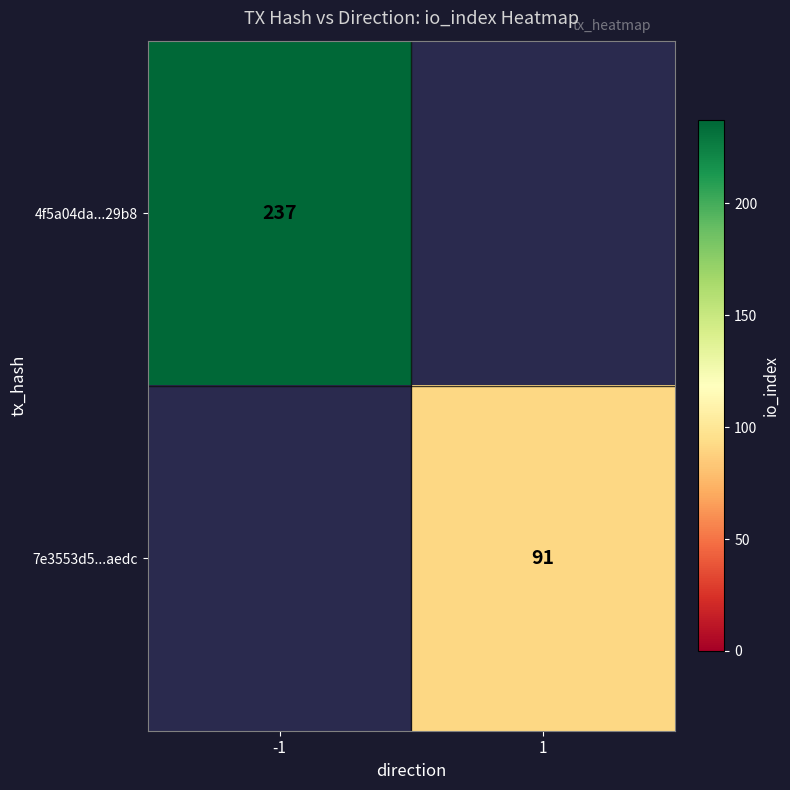

Is it true that 7e3553d5...aedc equals 91 at 1?

True